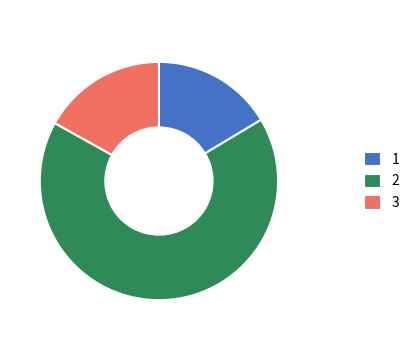

What is the smallest slice in the pie chart?

1